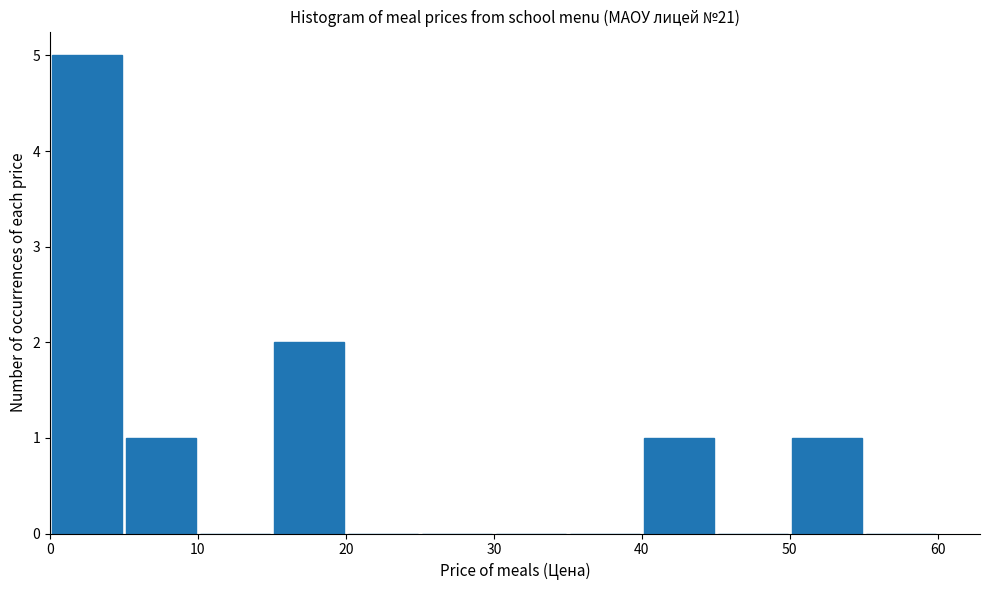

What is the height of the bar covering 50 to 55 on the x-axis? The values are not printed on the chart, so give them approximately, as read against the axis.

1